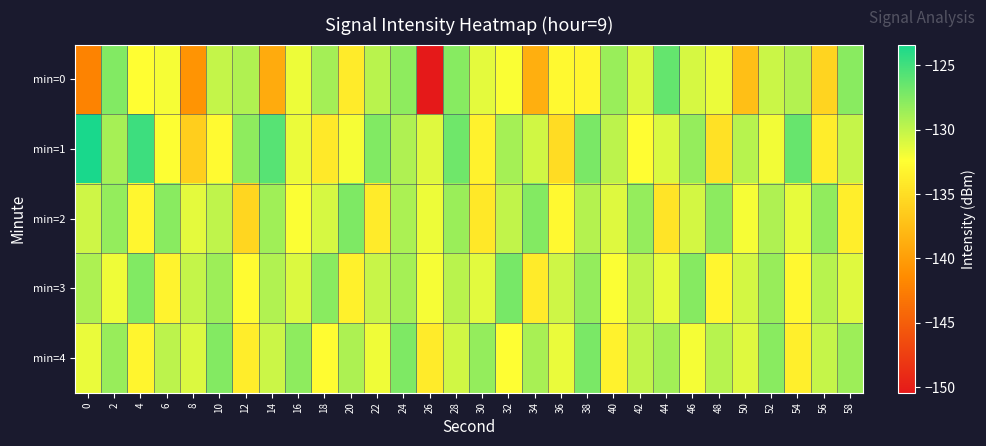

At which category is the sum across all series the highest?

24